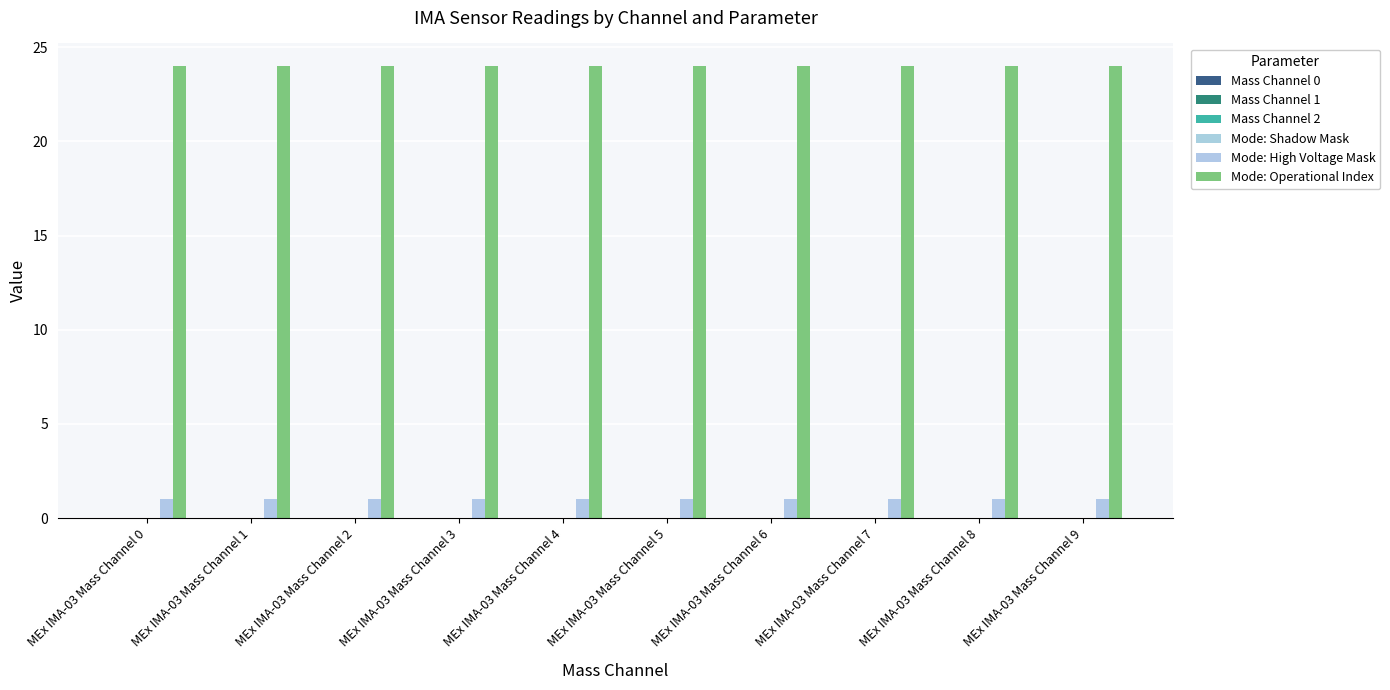

The Mode: Operational Index series shows 43 at MEx IMA-03 Mass Channel 9. True or false?

False